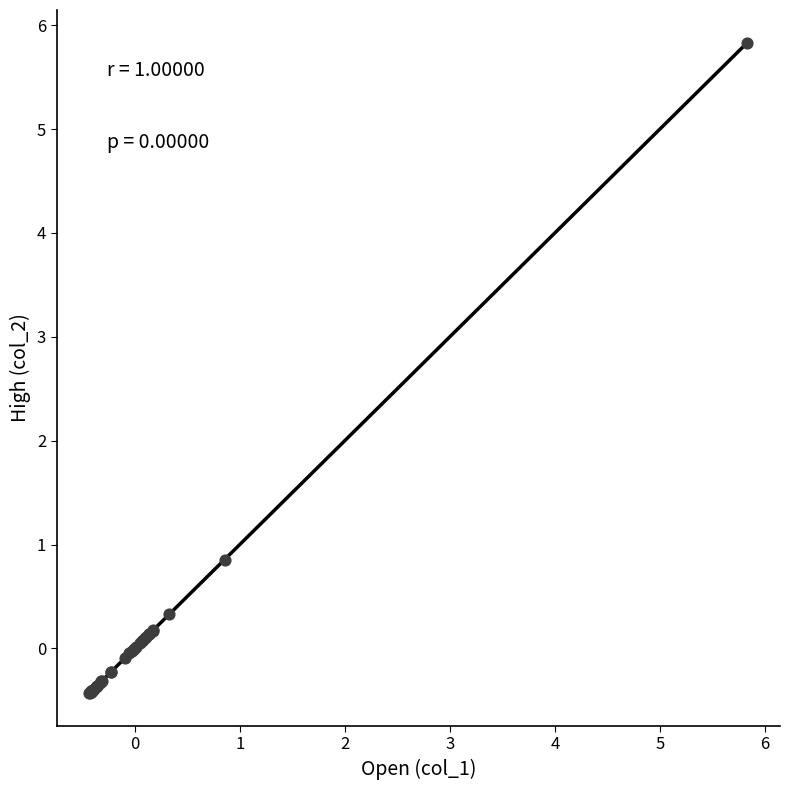

What Y value in the scatter plot is closest to 2?

0.9